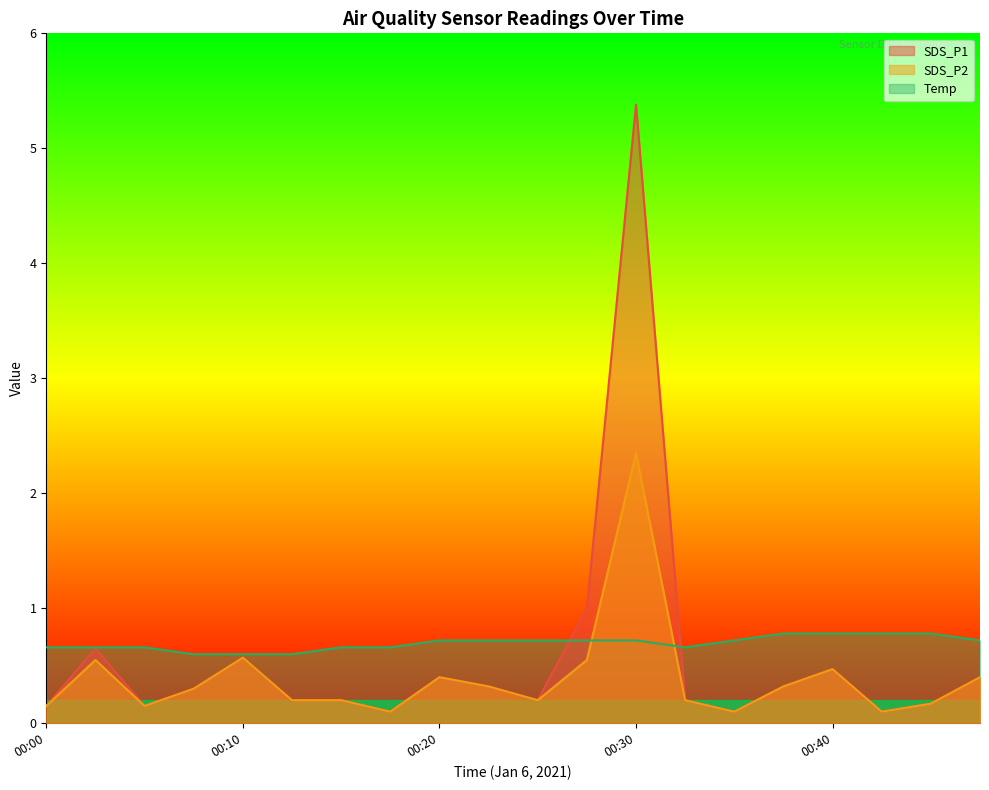

Which series has the widest spread of values?

SDS_P1